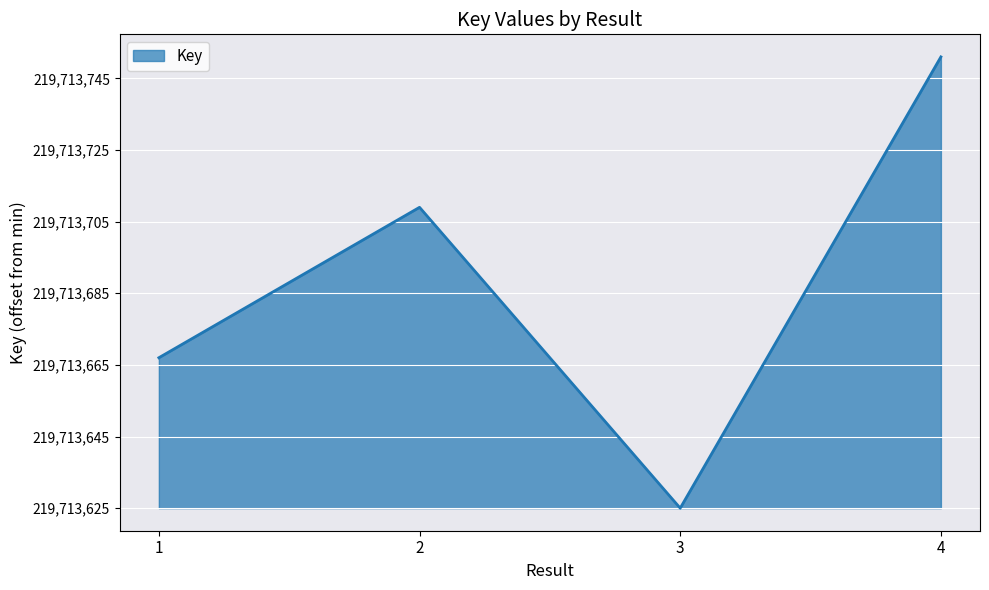

Where is the first local maximum?

2